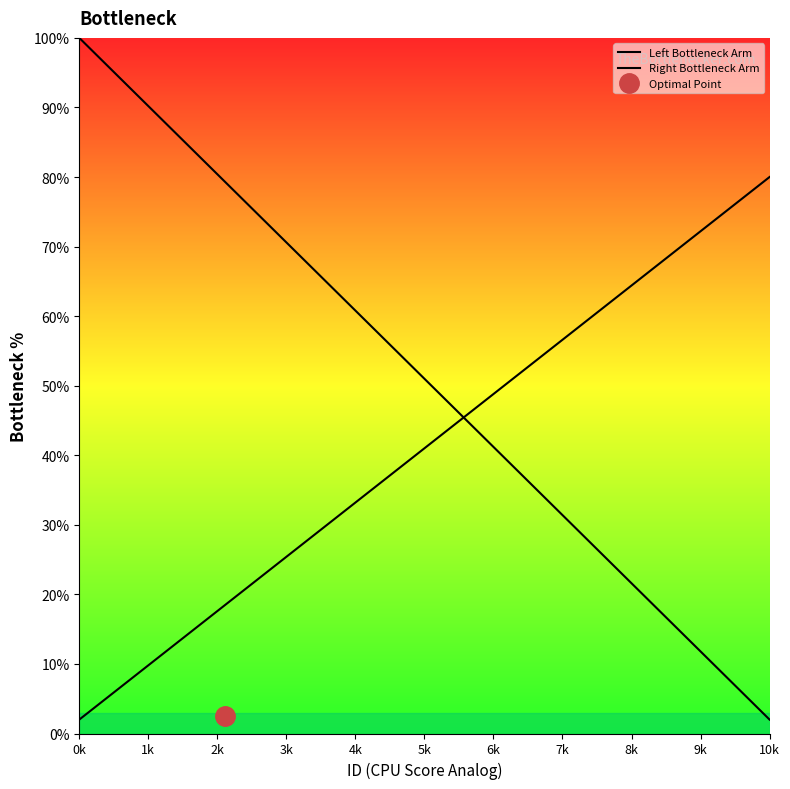

At how many categories does at least one series exceed 45?

20